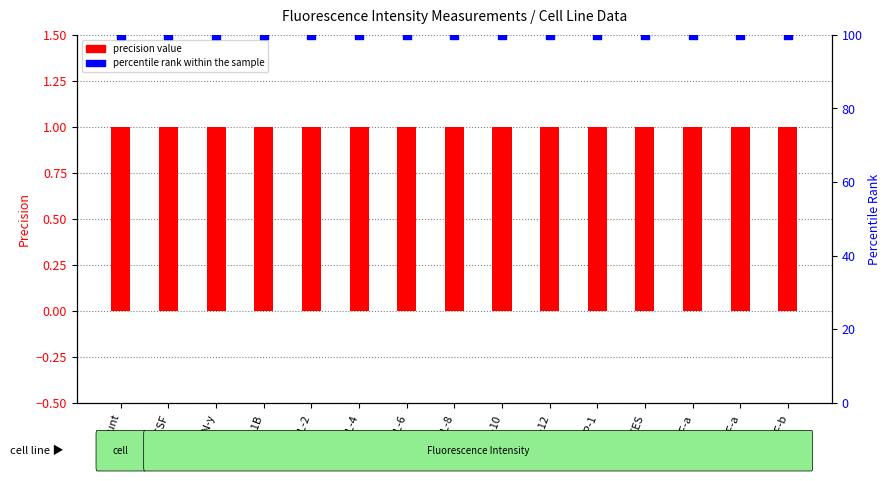

Which series contains the highest Y value?

percentile rank within the sample